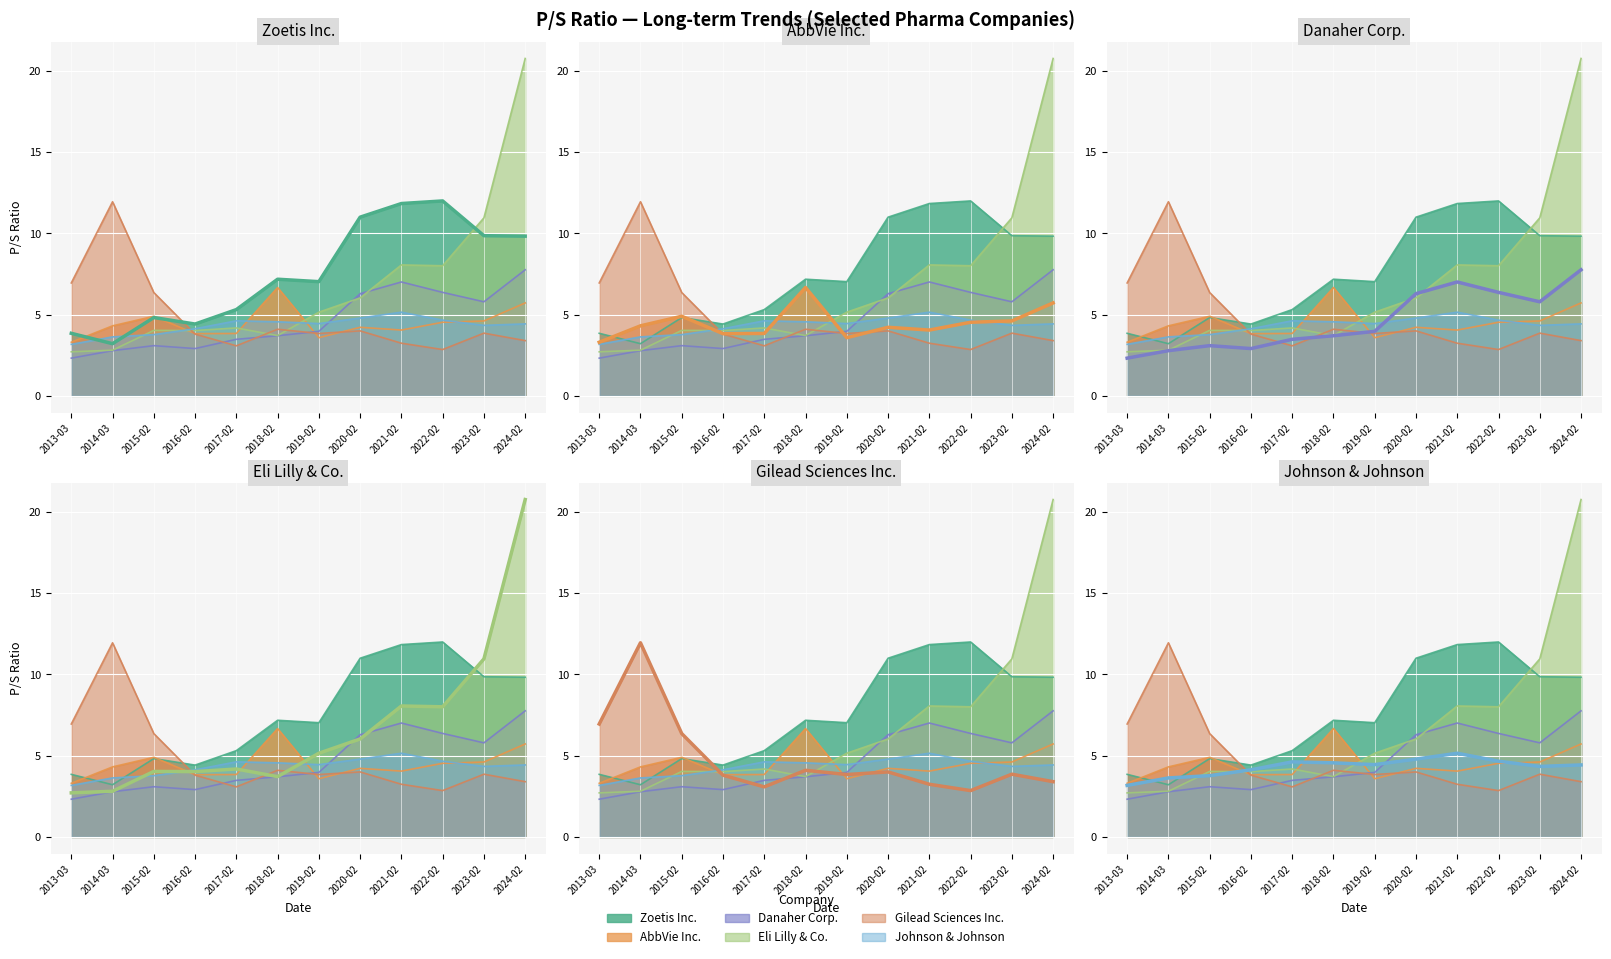

How many interior local valleys does the Zoetis Inc. series have?

3